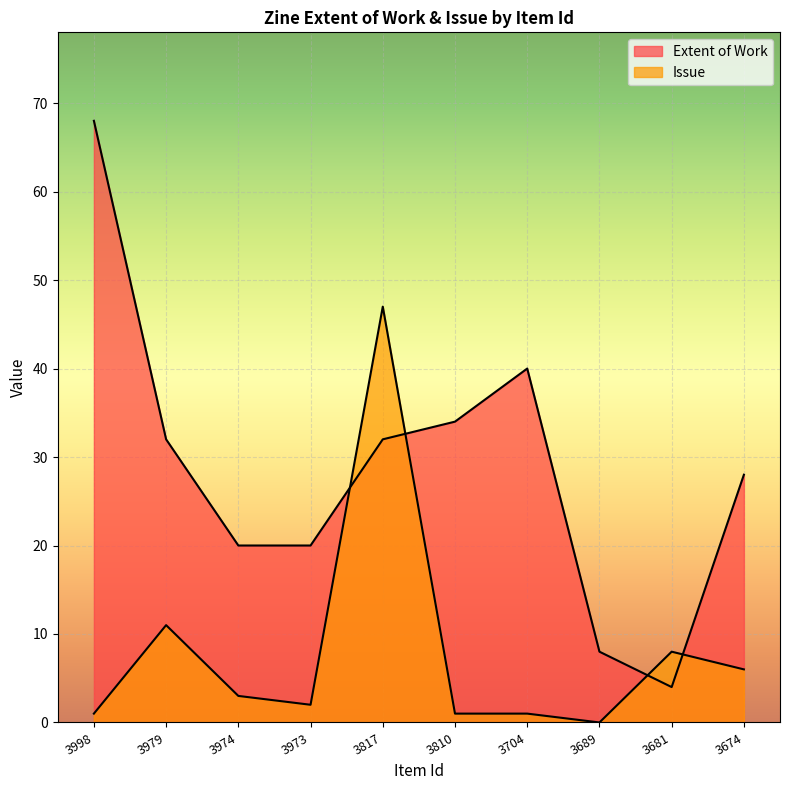

Between which two adjacent categories do Issue and Extent of Work first intersect?

3973 and 3817